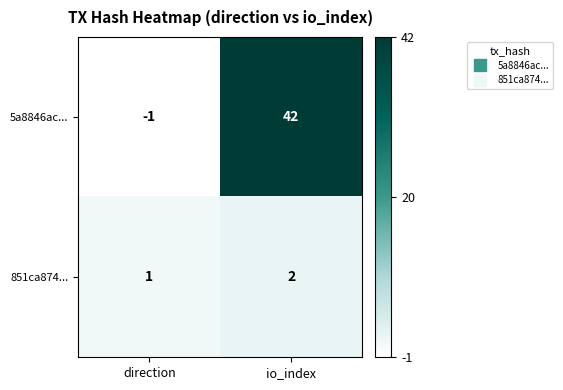

What is the greatest value displayed?

42